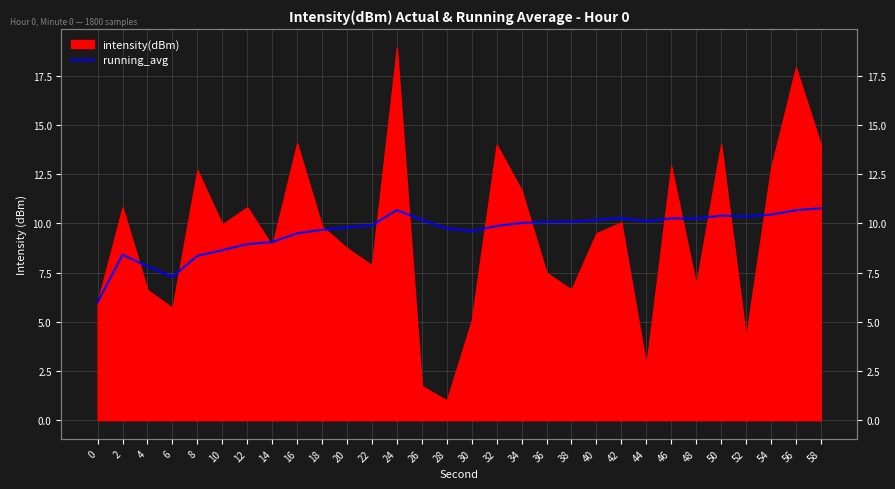

Where is the data nearest to the value 8?

4